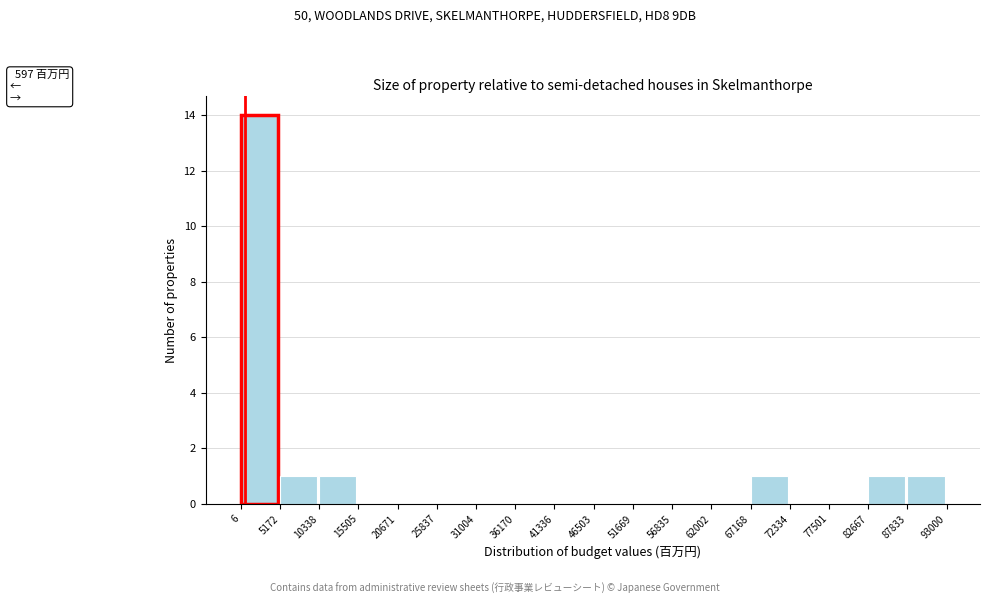

Over which range of the x-axis is the bar tallest?

6 to 5172